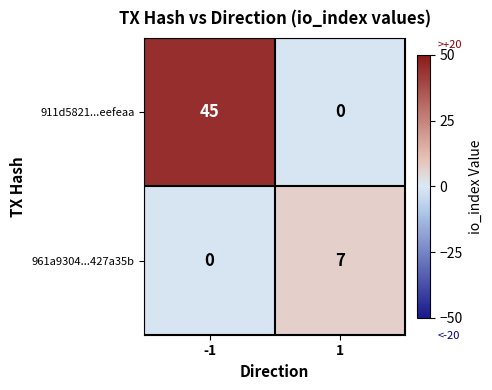

Rank the series by their average value, from lowest to highest.

961a9304...427a35b, 911d5821...eefeaa